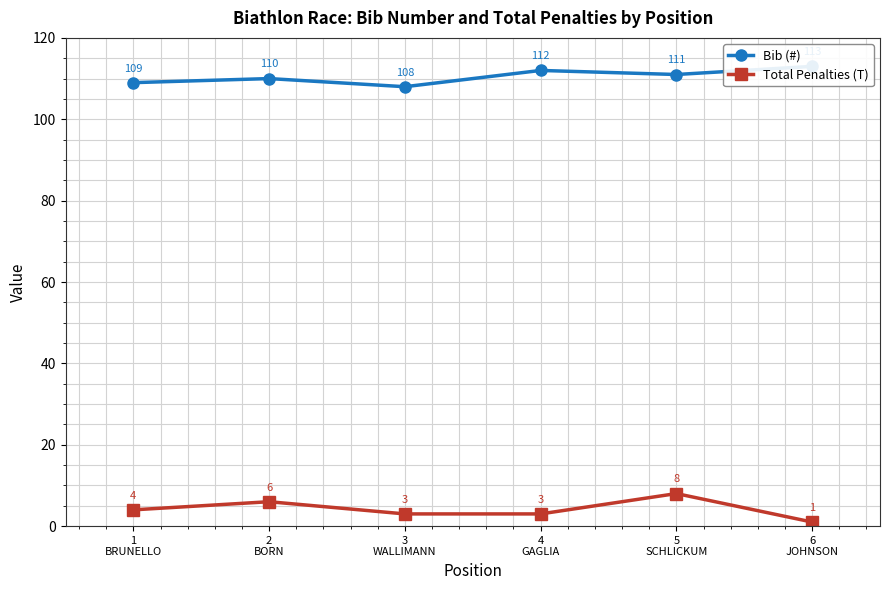

List the labels in order of Total Penalties (T) value, smallest first.

6
JOHNSON, 3
WALLIMANN, 4
GAGLIA, 1
BRUNELLO, 2
BORN, 5
SCHLICKUM